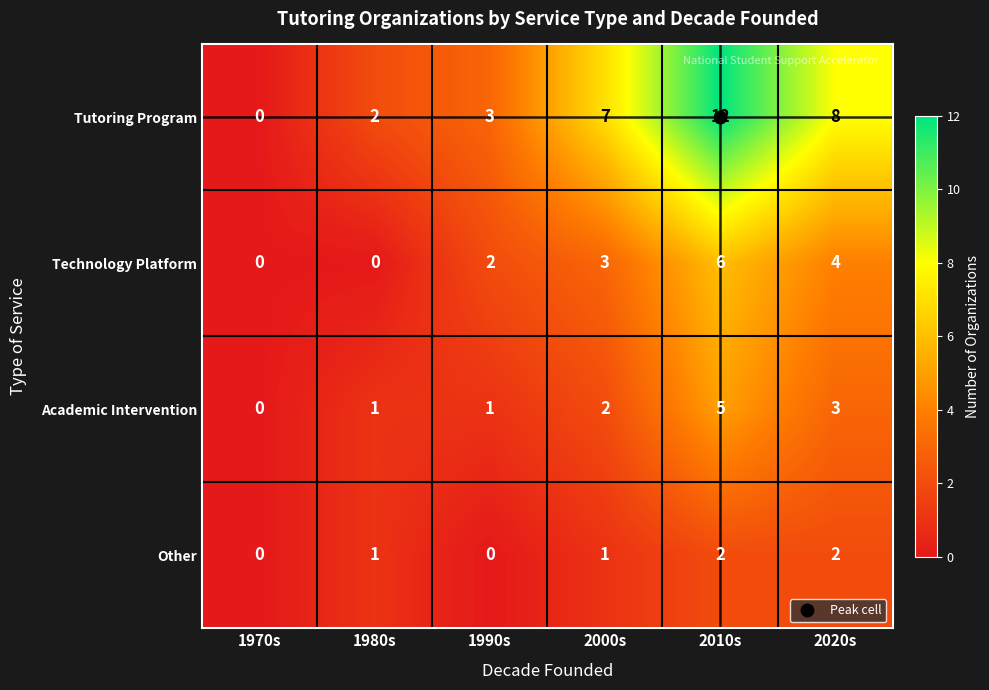

Where is Academic Intervention nearest to the value 2?

2000s